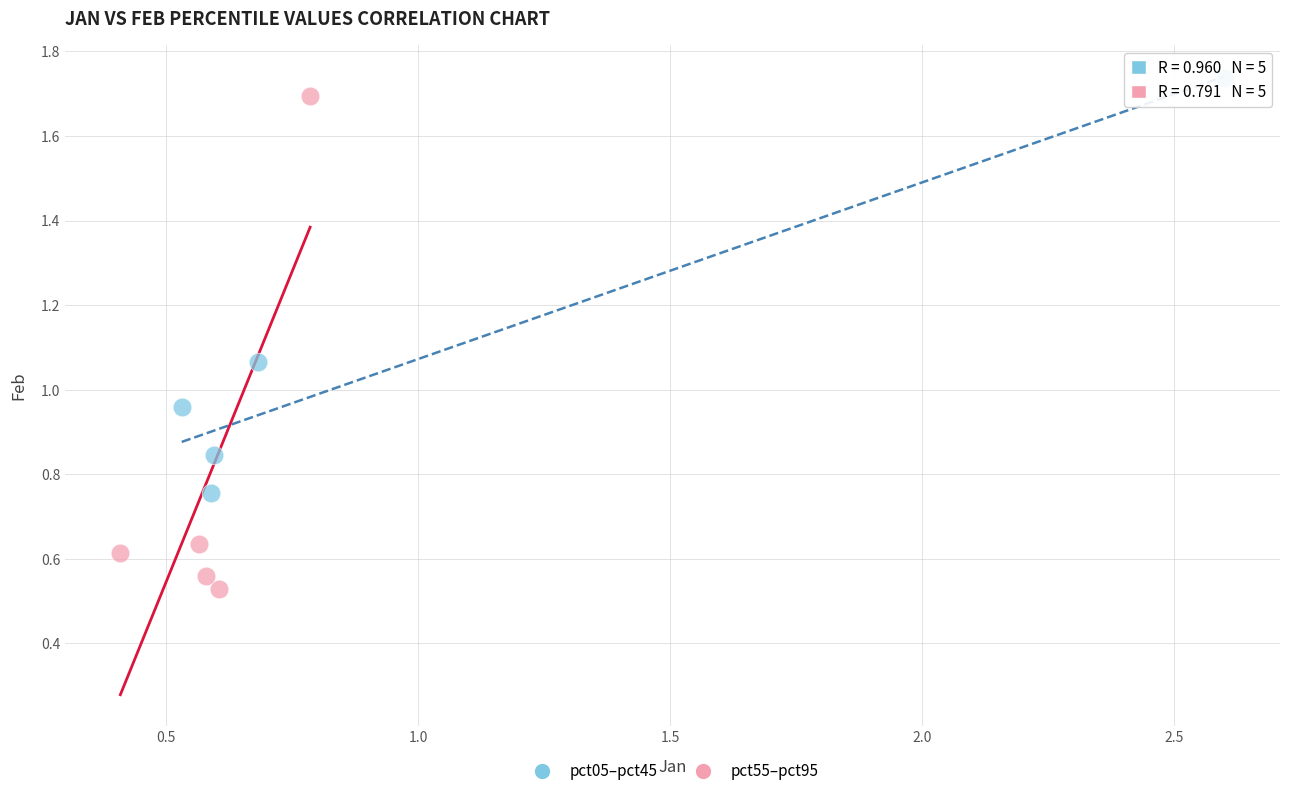

Which series has the widest spread of Y values?

pct55–pct95